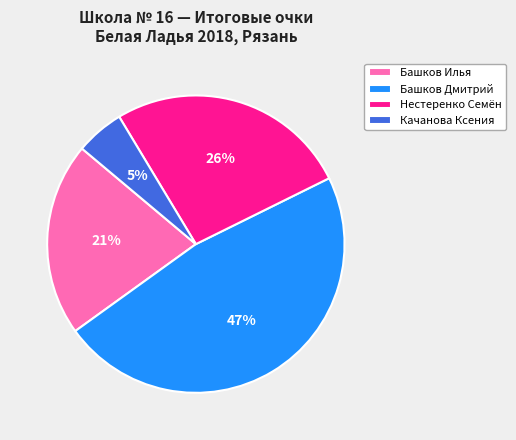

Does Качанова Ксения account for over 50% of the chart?

No